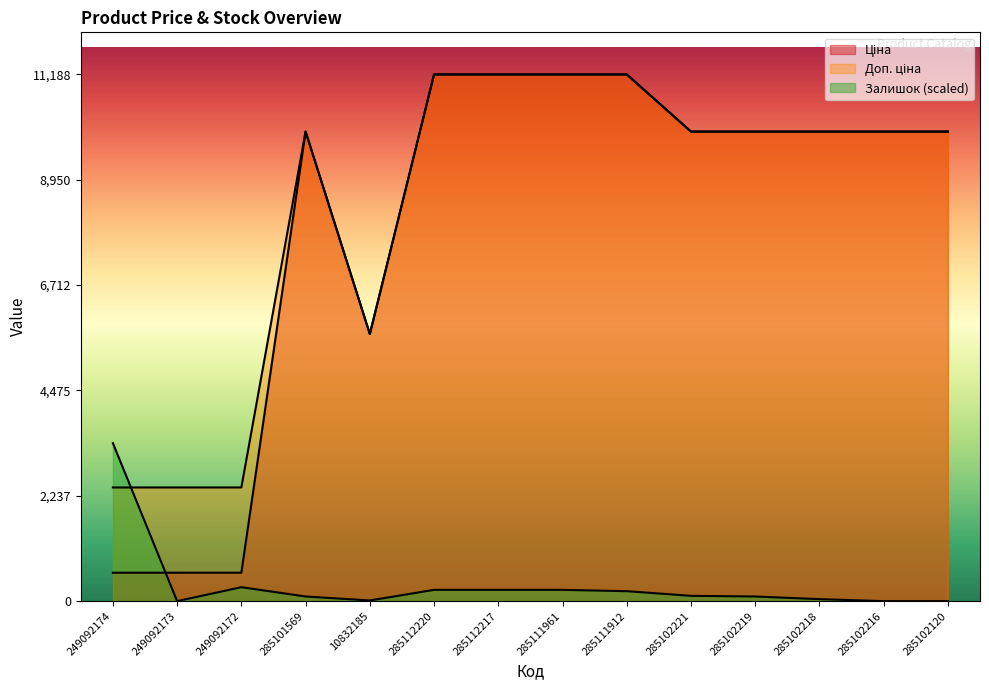

What is the spread (max minus min) of values at 285112220?

10948.4